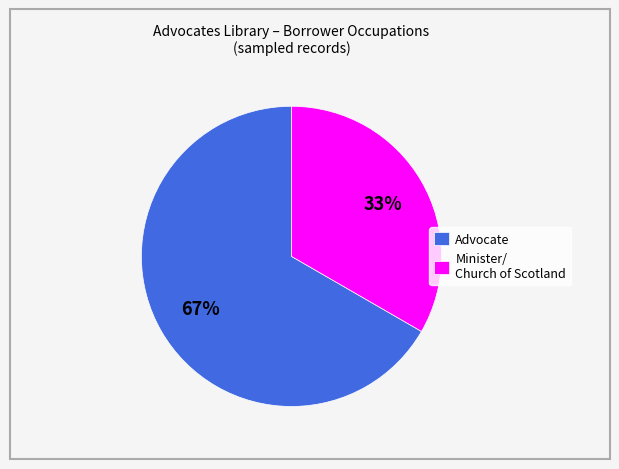

Combined, do Advocate and Minister/ Church of Scotland account for over 50%?

Yes